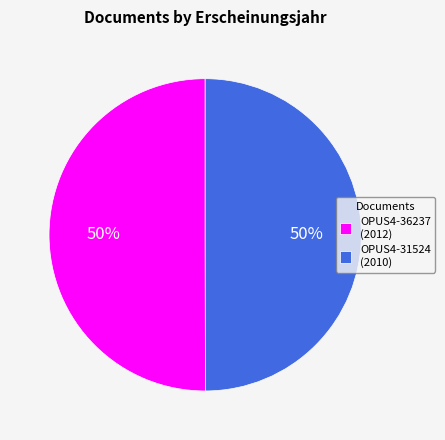

Is the sum of OPUS4-36237 (2012) and OPUS4-31524 (2010) greater than half?

Yes